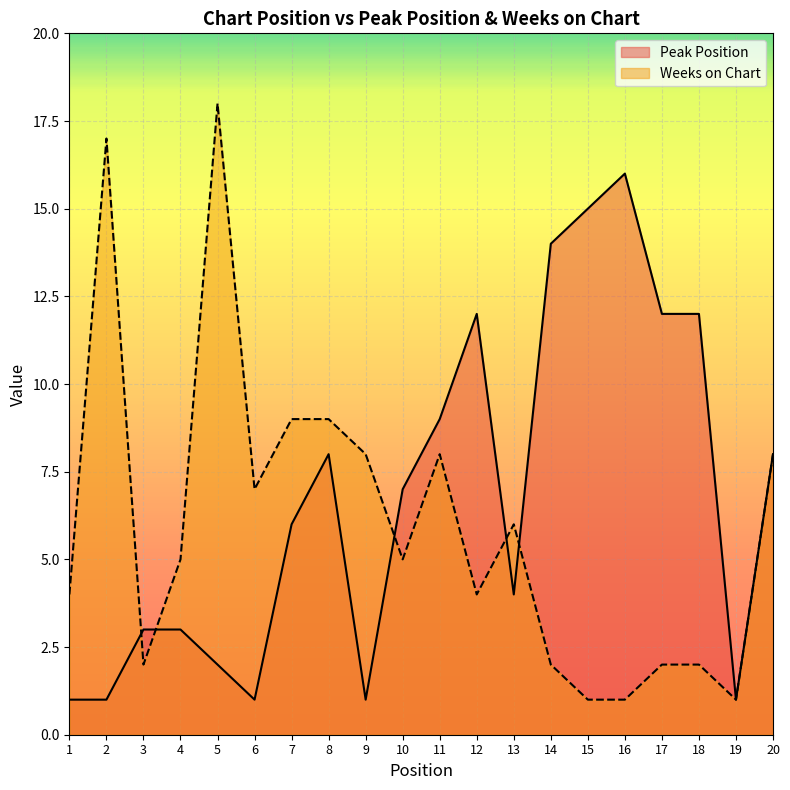

Rank the series by their average value, from highest to lowest.

Peak Position, Weeks on Chart